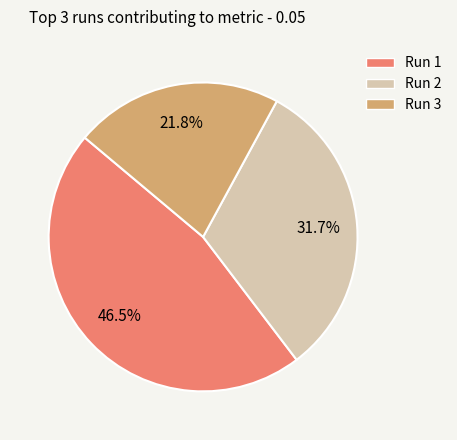

To the nearest percent, what is the difference between the largest and smallest slice percentages?

25%